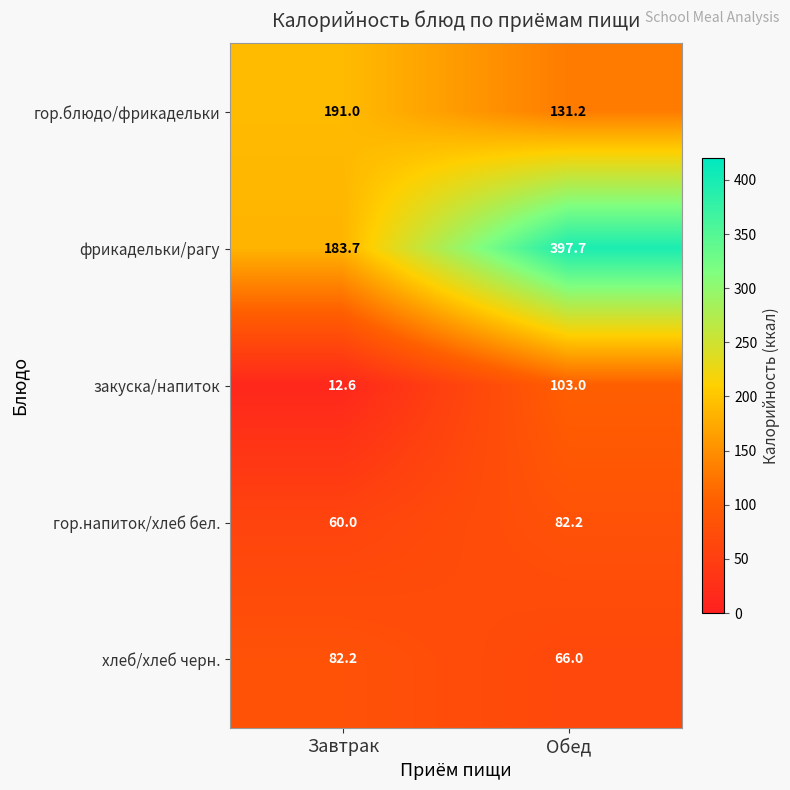

The гор.напиток/хлеб бел. series shows 60.0 at Завтрак. True or false?

True